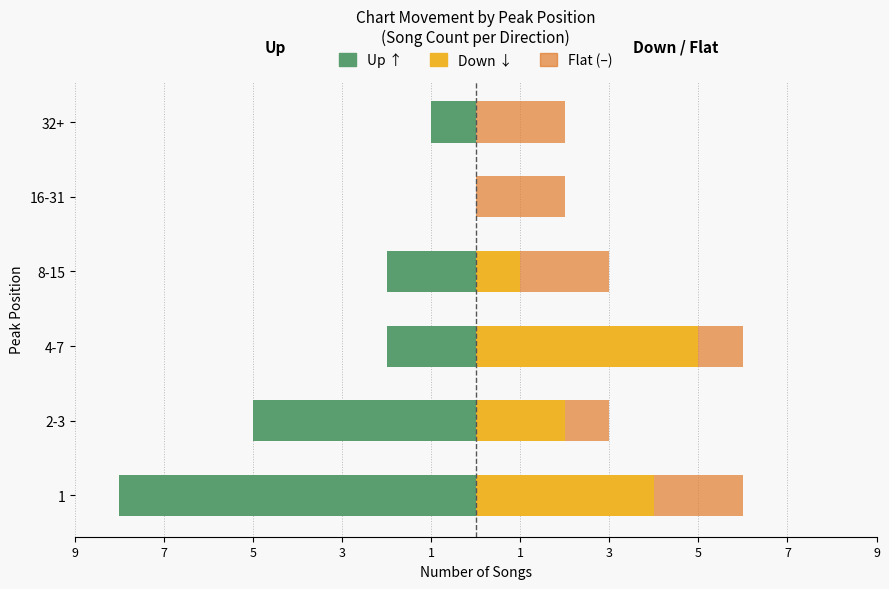

How many data points in Down are less than 2?

3